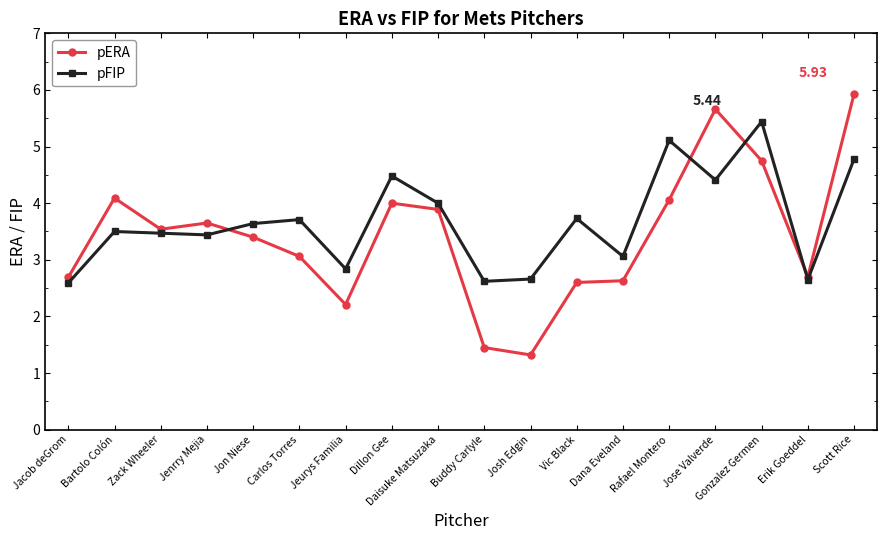

At which category does the chart reach its peak across all series?

Scott Rice